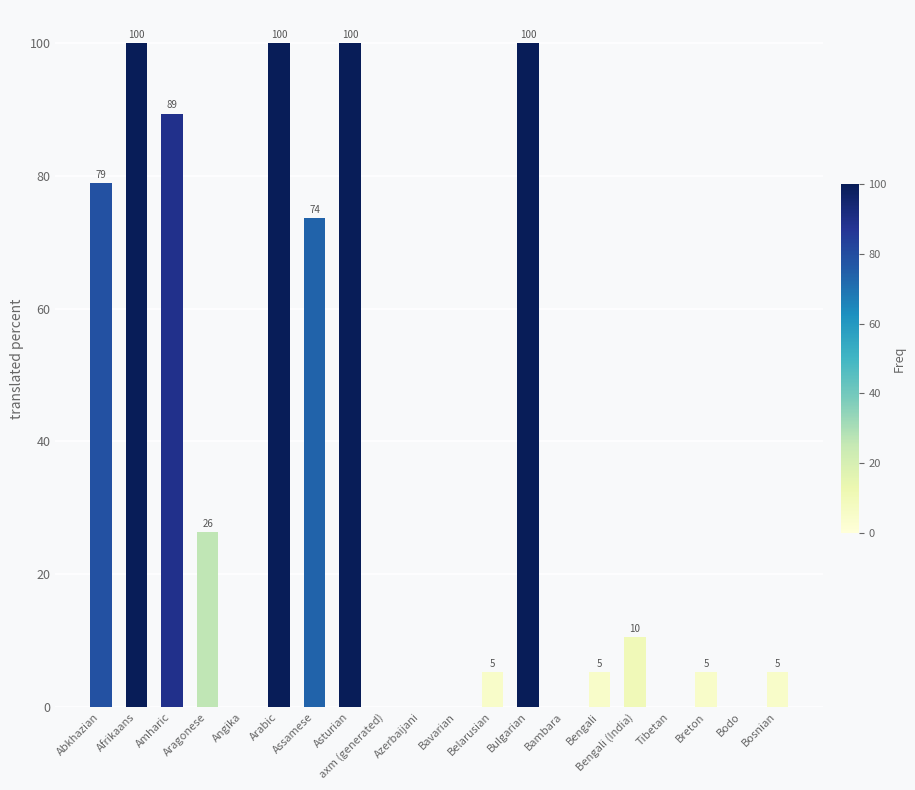

Are the bars horizontal?

No